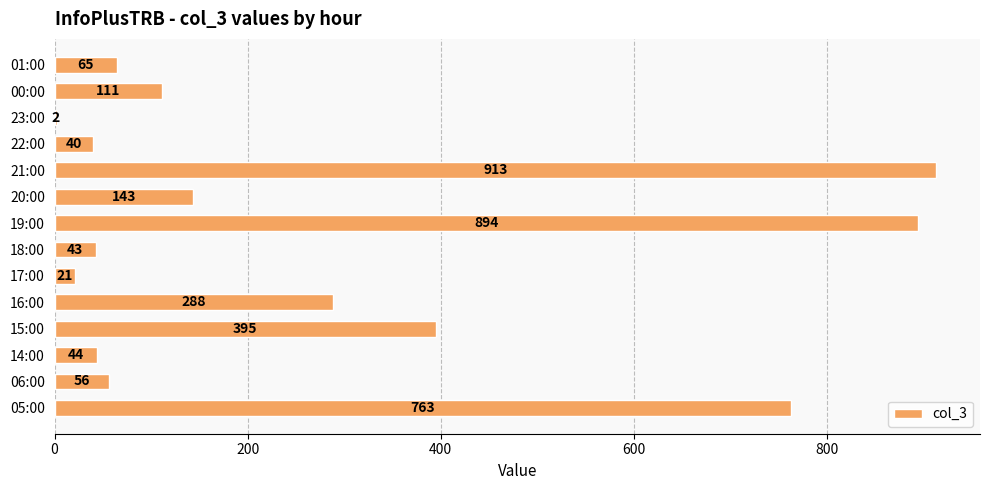

The value at 17:00 is 21. True or false?

True